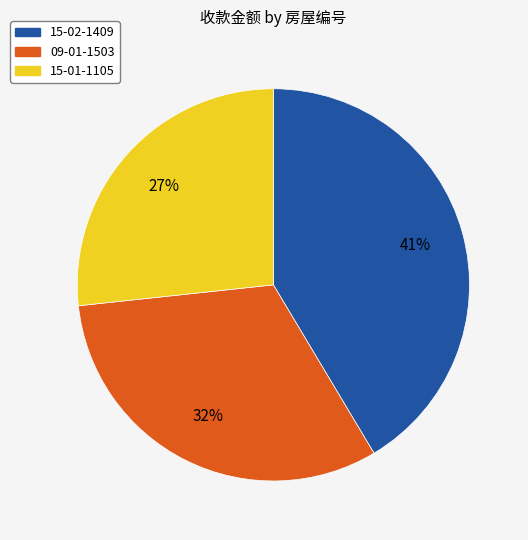

Is there a majority slice in this chart?

No